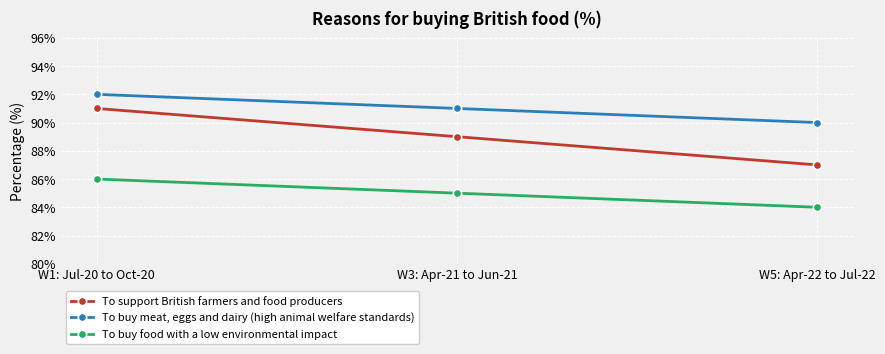

List the series in order of their peak value, highest first.

To buy meat, eggs and dairy (high animal welfare standards), To support British farmers and food producers, To buy food with a low environmental impact